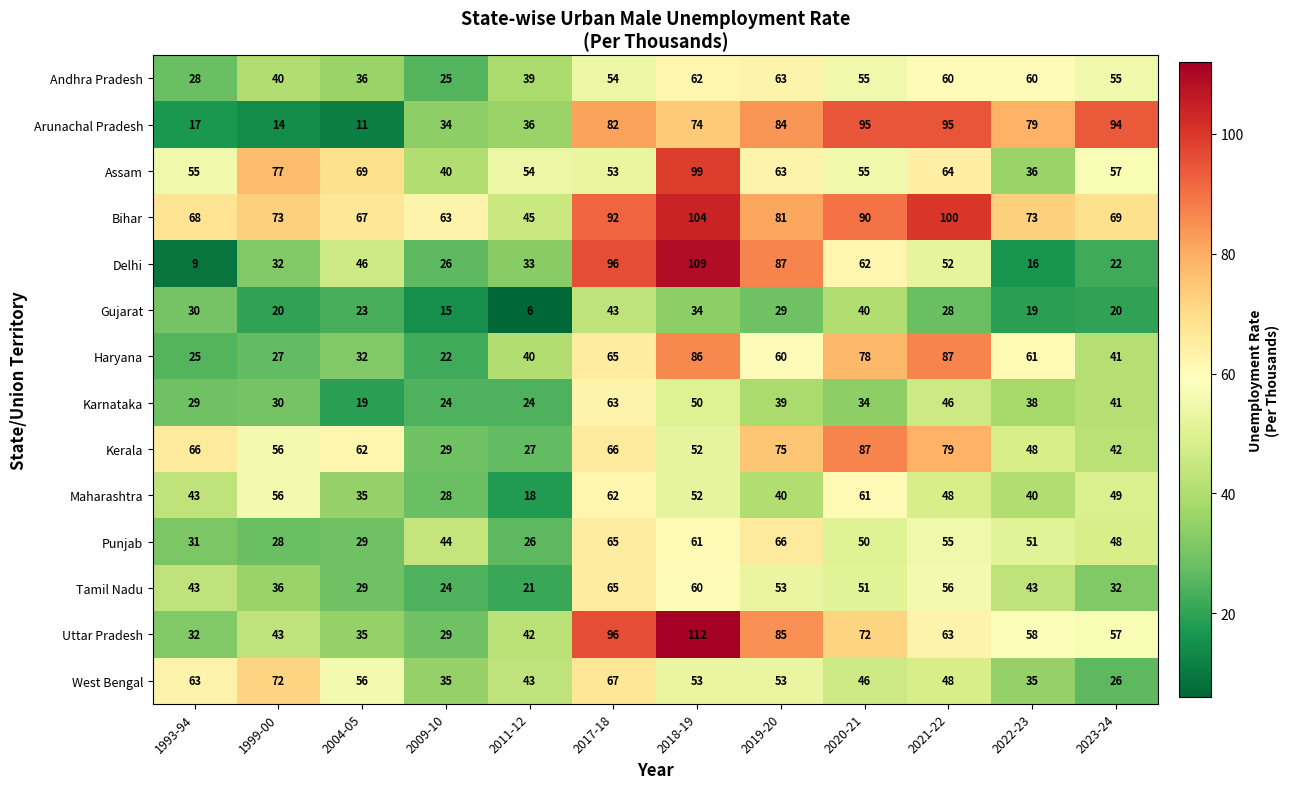

What is the sum of the Karnataka values at 2011-12 and 2023-24?

65